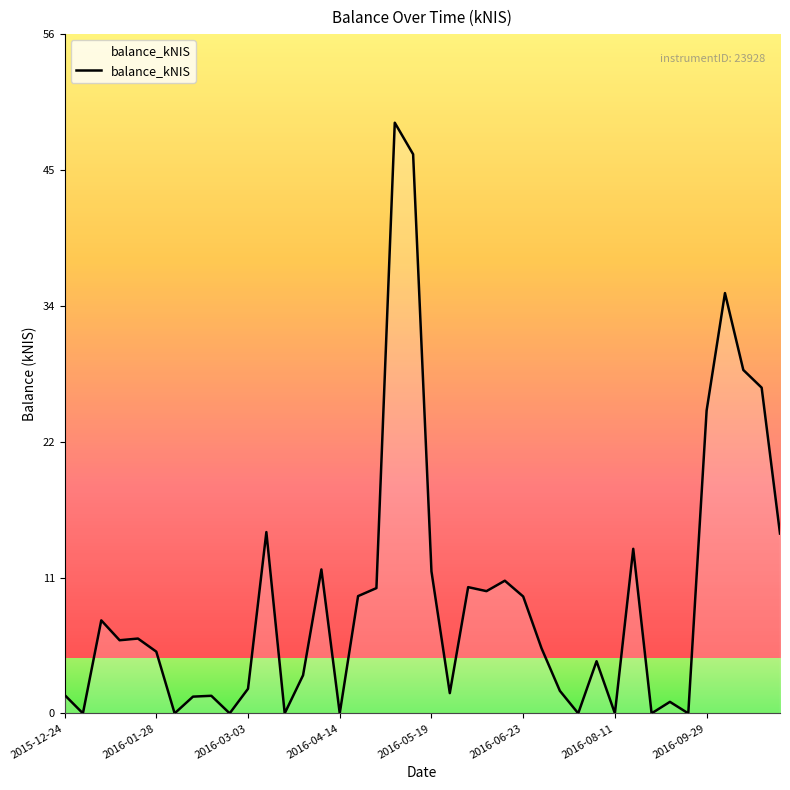

What is the greatest value displayed?

48.7